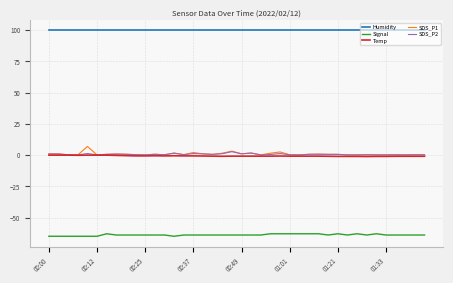

Which series has the largest total across all categories?

Humidity